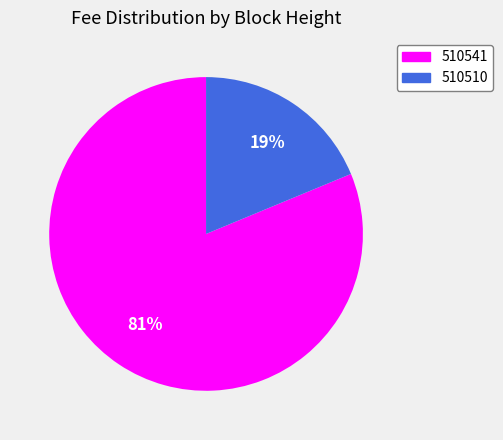

To the nearest percent, what is the difference between the largest and smallest slice percentages?

62%